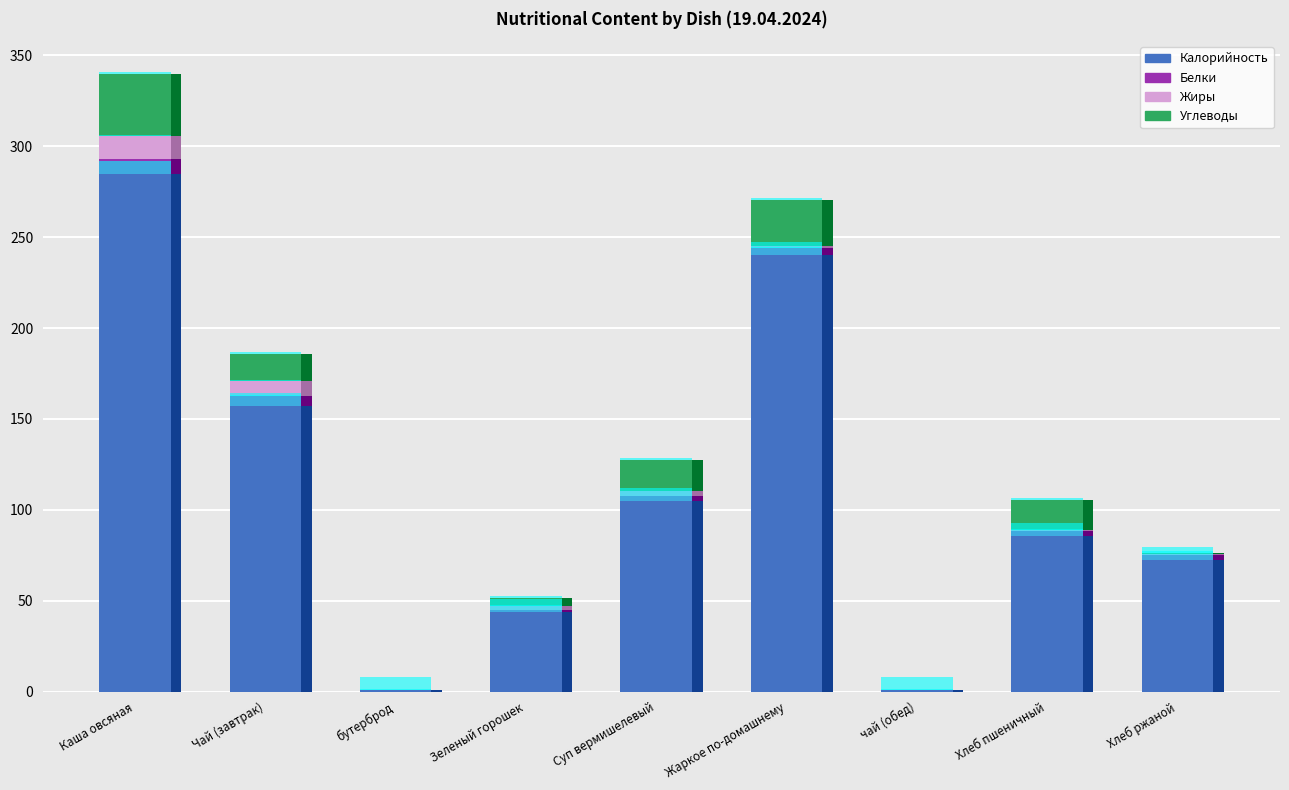

Reading left to right, what are all the values shown in this chart?

Калорийность: Каша овсяная=285.0	Чай (завтрак)=157.0	бутерброд=0.7	Зеленый горошек=43.7	Суп вермишелевый=104.8	Жаркое по-домашнему=240.2	чай (обед)=0.7	Хлеб пшеничный=85.7	Хлеб ржаной=72.4
Белки: Каша овсяная=7.8	Чай (завтрак)=5.8	бутерброд=0.1	Зеленый горошек=1.0	Суп вермишелевый=2.7	Жаркое по-домашнему=4.0	чай (обед)=0.1	Хлеб пшеничный=2.4	Хлеб ржаной=2.6
Жиры: Каша овсяная=12.8	Чай (завтрак)=8.3	бутерброд=0.0	Зеленый горошек=2.5	Суп вермишелевый=2.8	Жаркое по-домашнему=0.9	чай (обед)=0.0	Хлеб пшеничный=0.8	Хлеб ржаной=0.5
Углеводы: Каша овсяная=34.3	Чай (завтрак)=14.8	бутерброд=0.0	Зеленый горошек=4.4	Суп вермишелевый=17.1	Жаркое по-домашнему=25.5	чай (обед)=0.0	Хлеб пшеничный=16.7	Хлеб ржаной=1.1